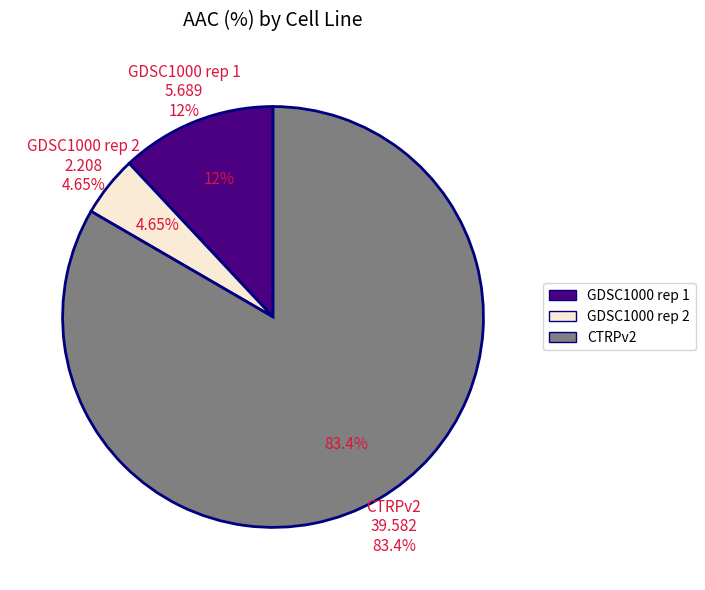

Which category accounts for the majority?

CTRPv2